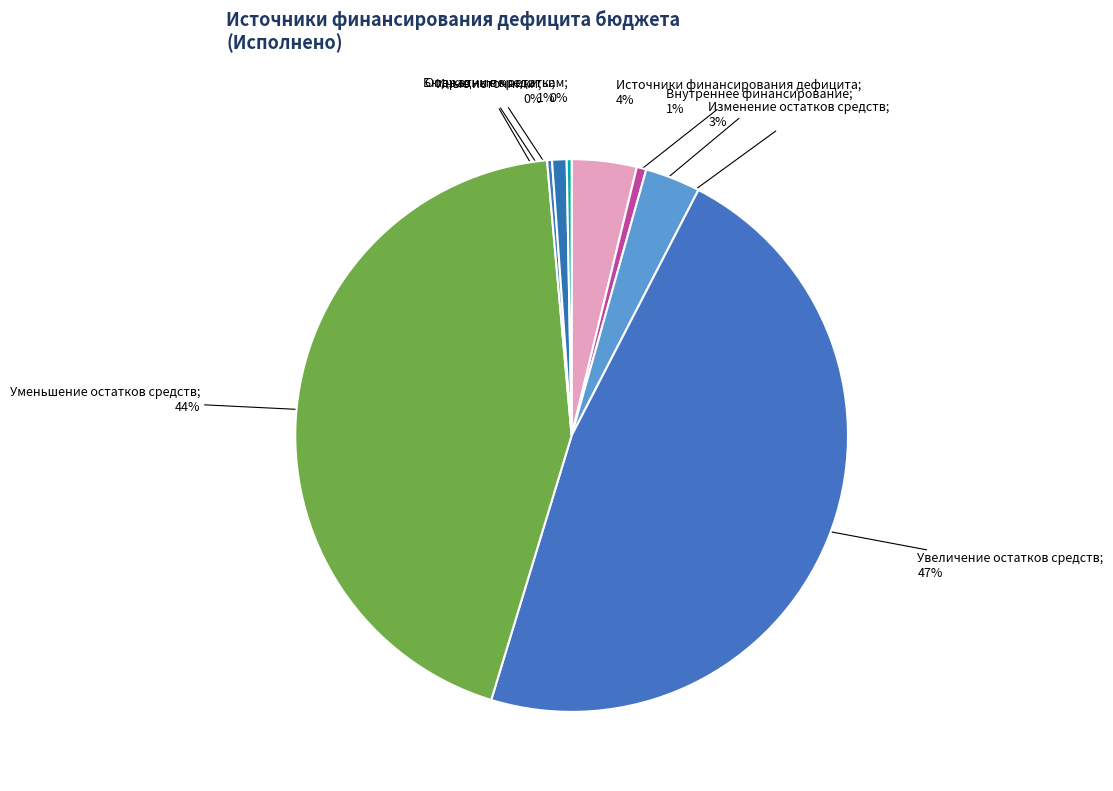

Count the number of slices in the pie.

8